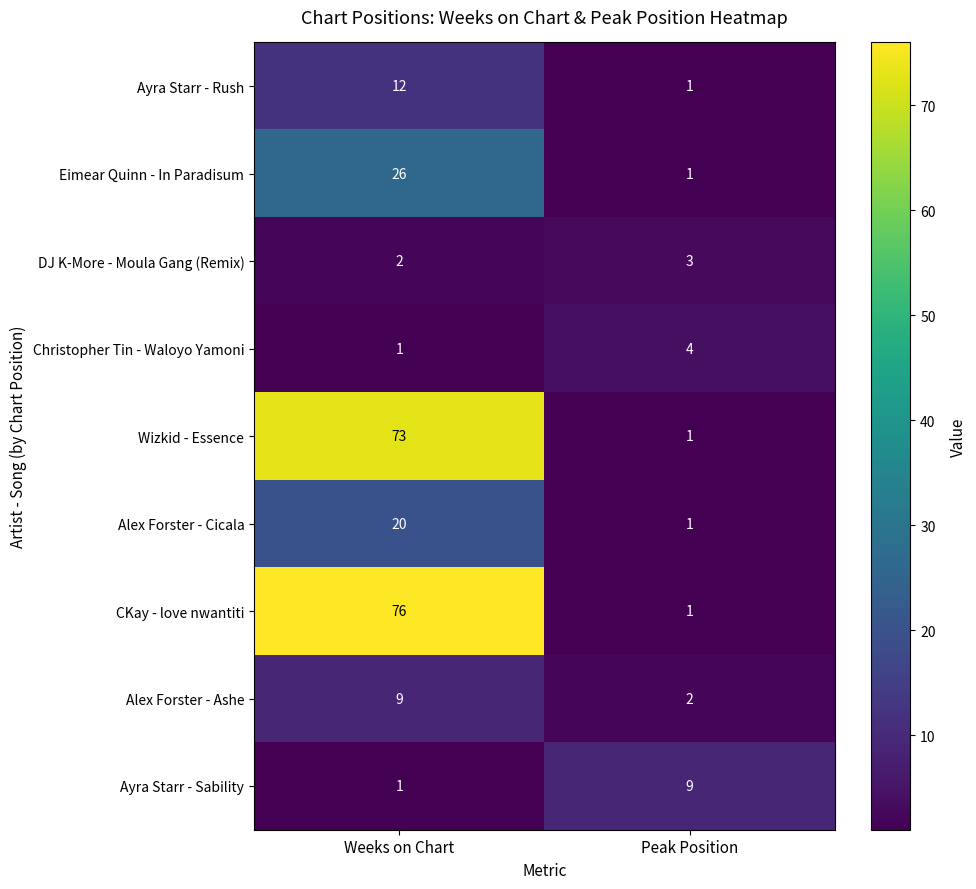

Reading right to left, what are all the values shown in this chart?

Ayra Starr - Rush: Peak Position=1	Weeks on Chart=12
Eimear Quinn - In Paradisum: Peak Position=1	Weeks on Chart=26
DJ K-More - Moula Gang (Remix): Peak Position=3	Weeks on Chart=2
Christopher Tin - Waloyo Yamoni: Peak Position=4	Weeks on Chart=1
Wizkid - Essence: Peak Position=1	Weeks on Chart=73
Alex Forster - Cicala: Peak Position=1	Weeks on Chart=20
CKay - love nwantiti: Peak Position=1	Weeks on Chart=76
Alex Forster - Ashe: Peak Position=2	Weeks on Chart=9
Ayra Starr - Sability: Peak Position=9	Weeks on Chart=1